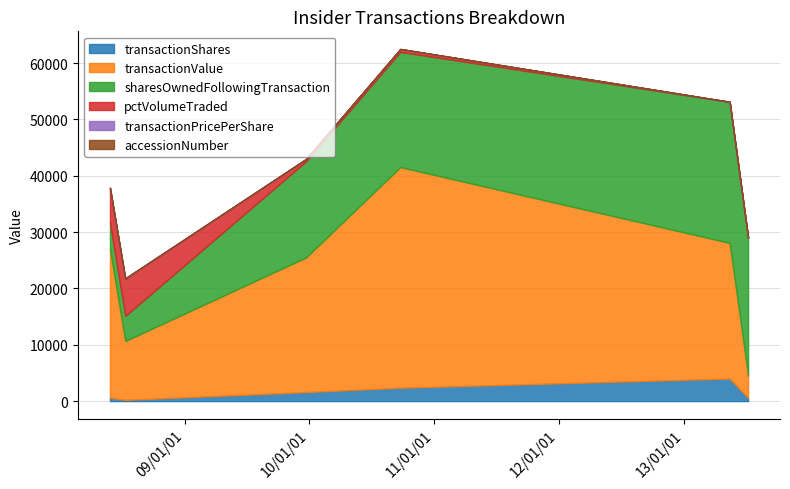

Which series has the largest range (max minus min)?

transactionValue